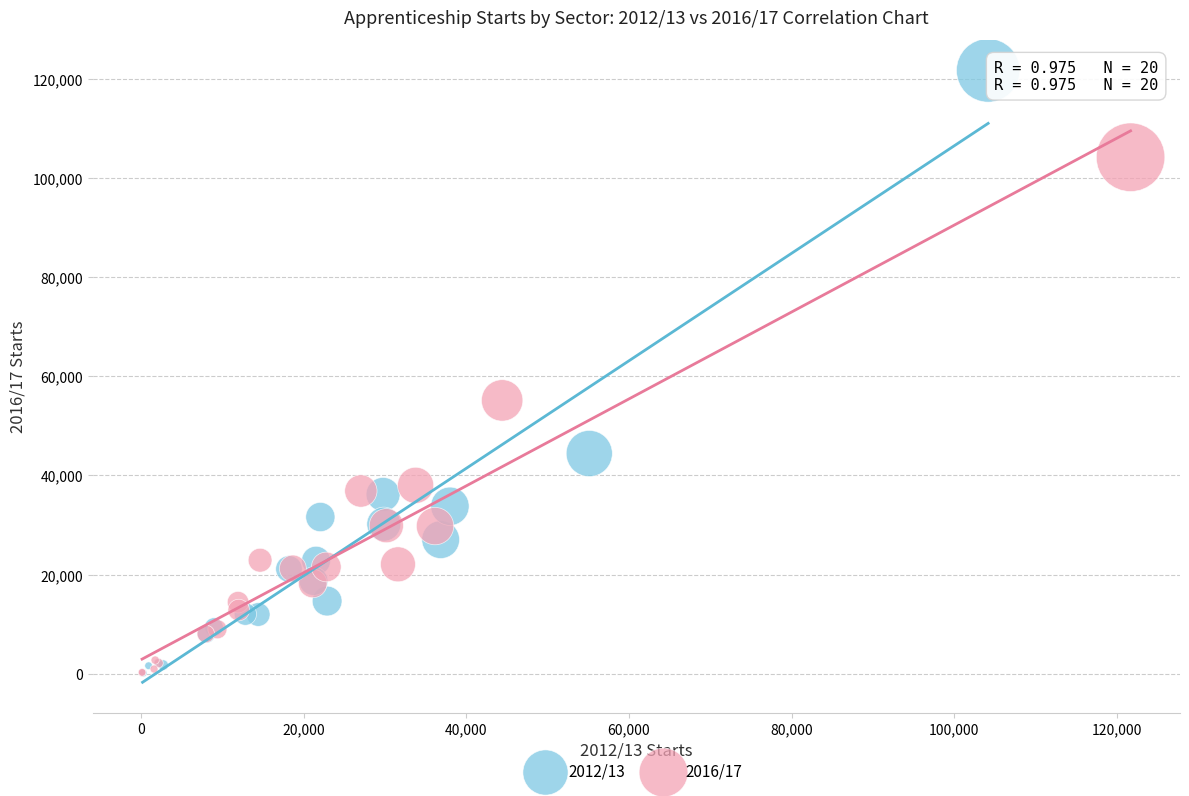

Which series has the largest Y range (max minus min)?

2012/13